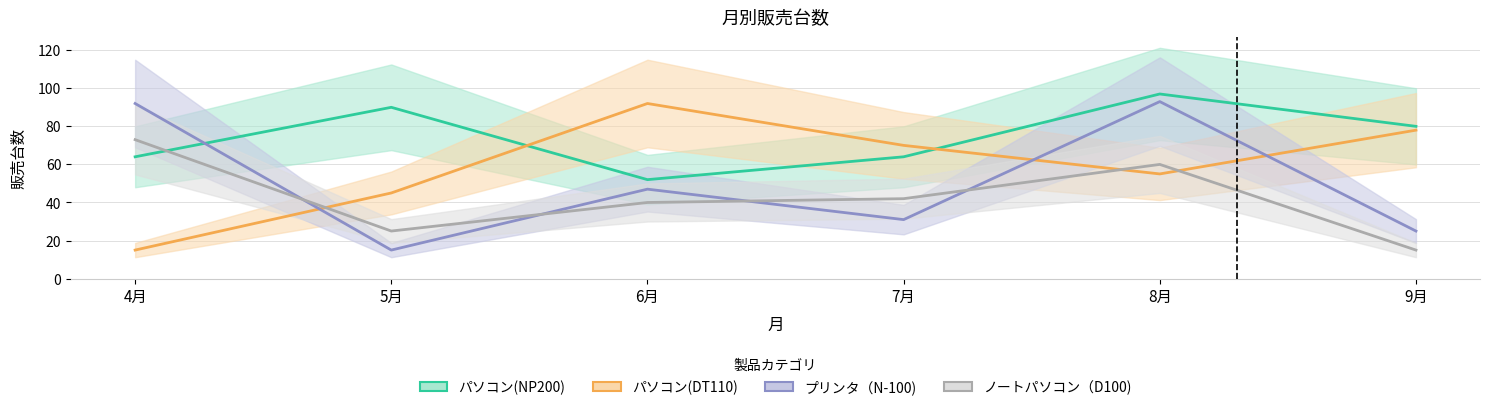

What is the label of the 5th point from the right?

5月